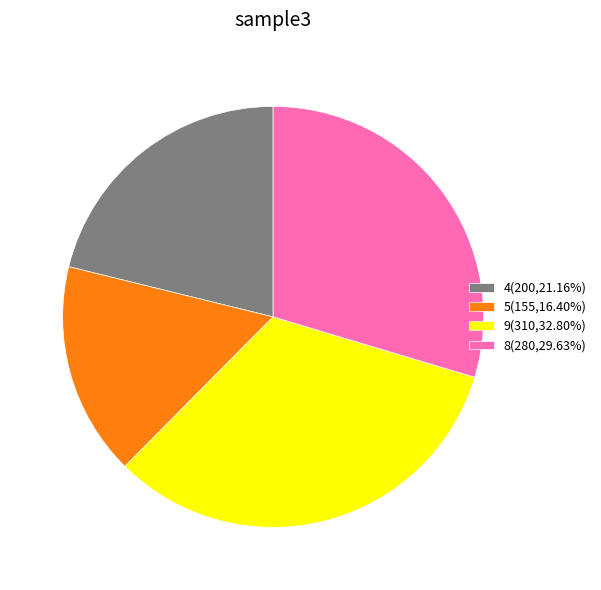

Do 9(310,32.80%) and 4(200,21.16%) together represent more than half of the pie?

Yes